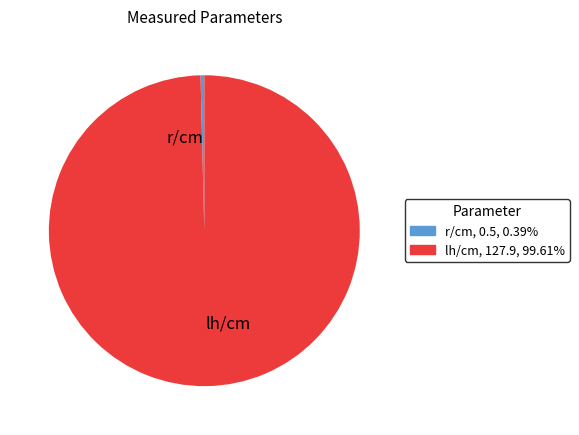

Which category has the biggest portion of the pie?

lh/cm